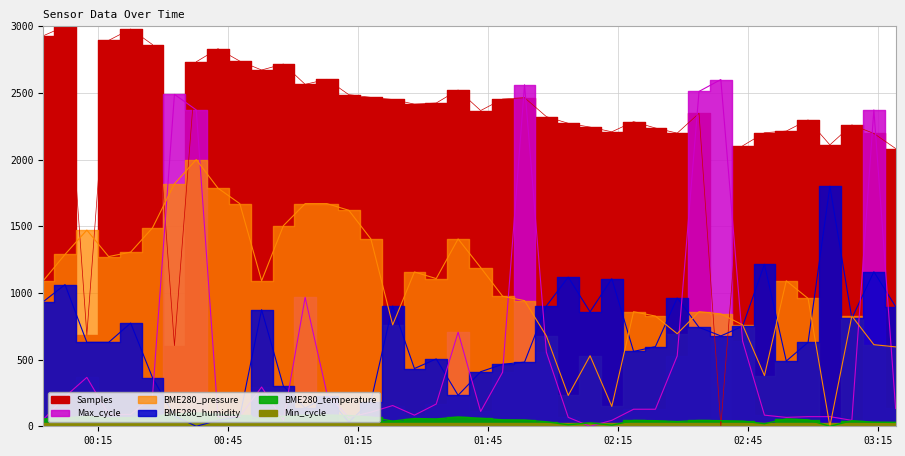

What is the value of the BME280_humidity point at the 2nd from the left?

1062.4